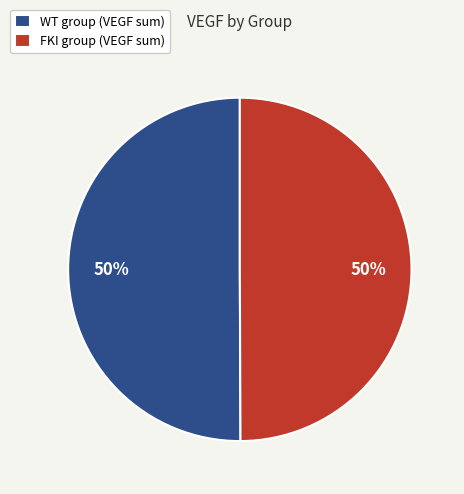

Do FKI group (VEGF sum) and WT group (VEGF sum) together represent more than half of the pie?

Yes